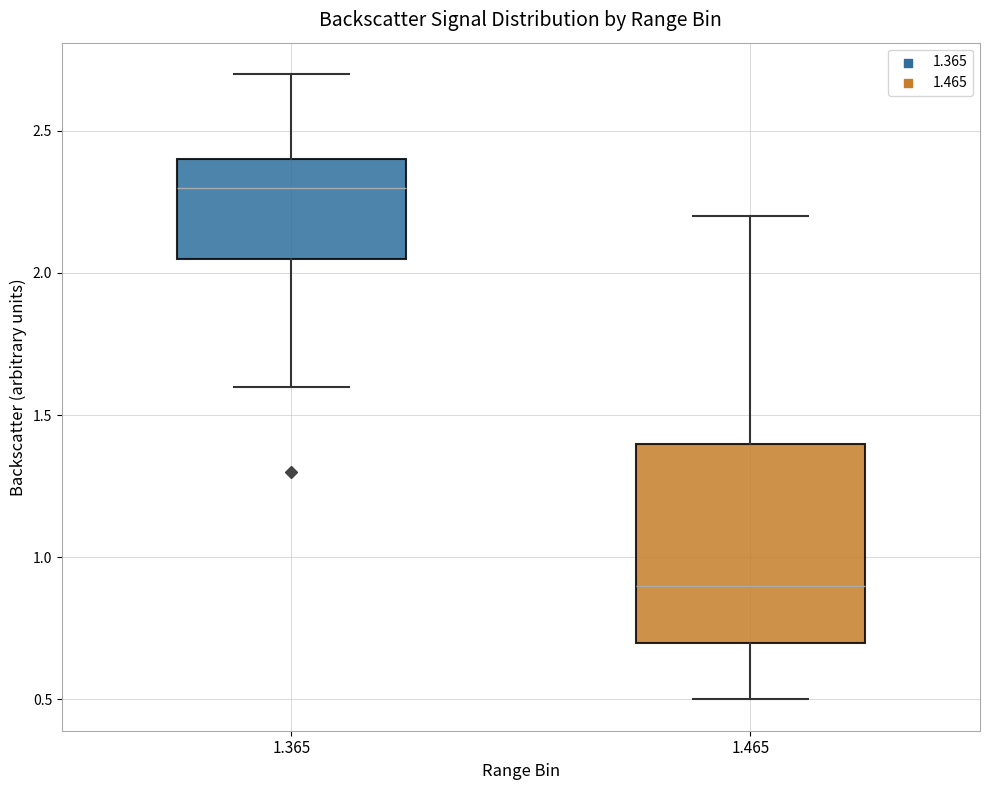

Reading left to right, read every box against the y-axis: the position of its median line, the range the box covers, and the ends of its whiskers. The values are not printed on the chart, so give them approximately, as read against the axis.

1.365: median 2.30, box 2.05 to 2.40, whiskers 1.60 to 2.70
1.465: median 0.90, box 0.70 to 1.40, whiskers 0.50 to 2.20